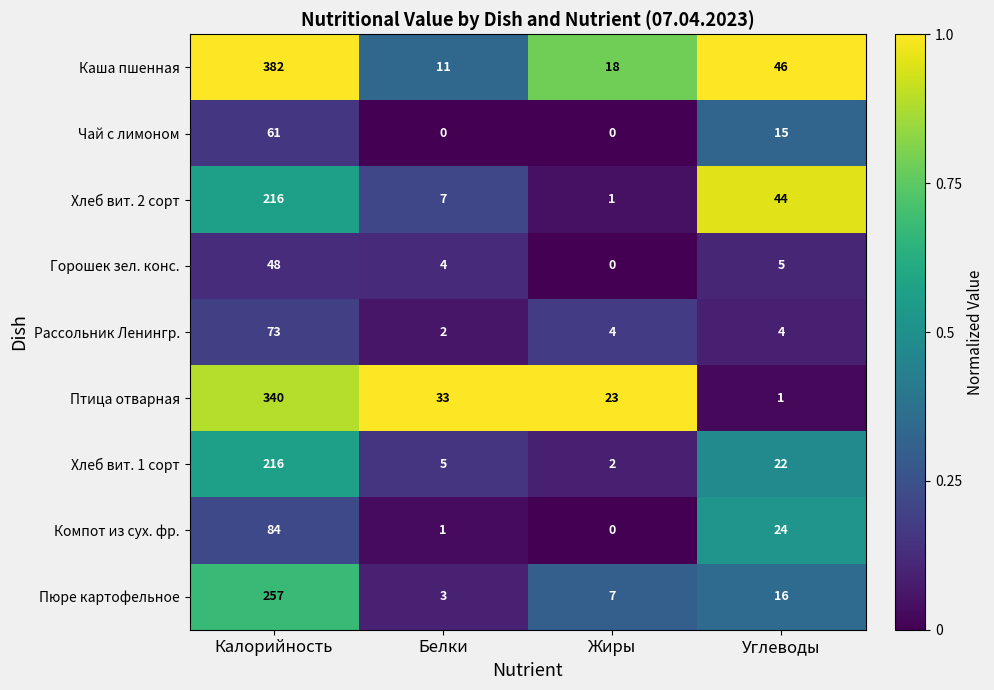

Which series has the largest total across all categories?

Каша пшенная